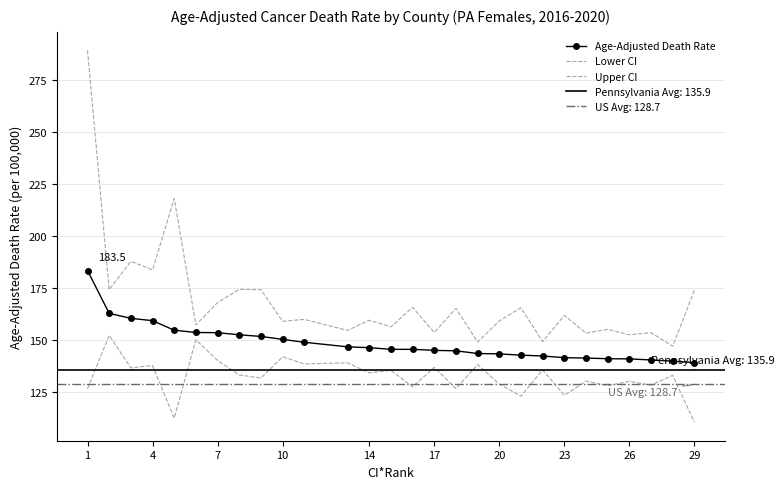

List the series in order of their overall mean, lowest first.

Lower CI, Age-Adjusted Death Rate, Upper CI